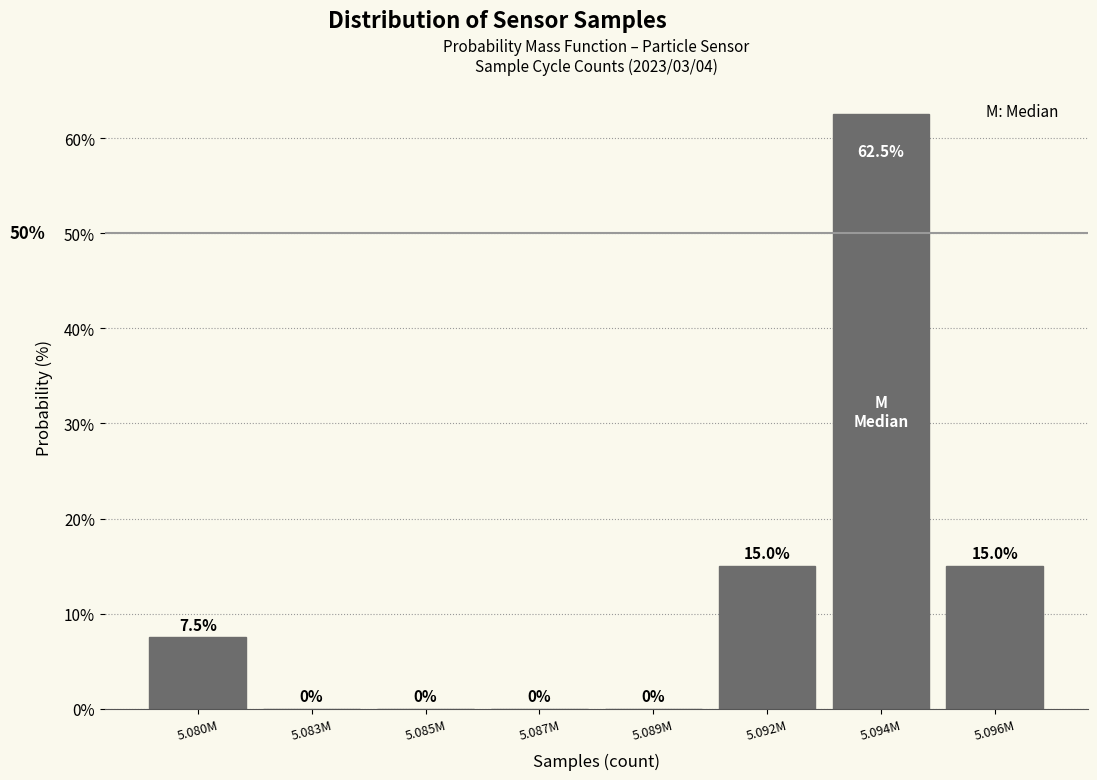

Reading left to right, what are all the values shown in this chart?

5.080M=7.5	5.083M=0.0	5.085M=0.0	5.087M=0.0	5.089M=0.0	5.092M=15.0	5.094M=62.5	5.096M=15.0